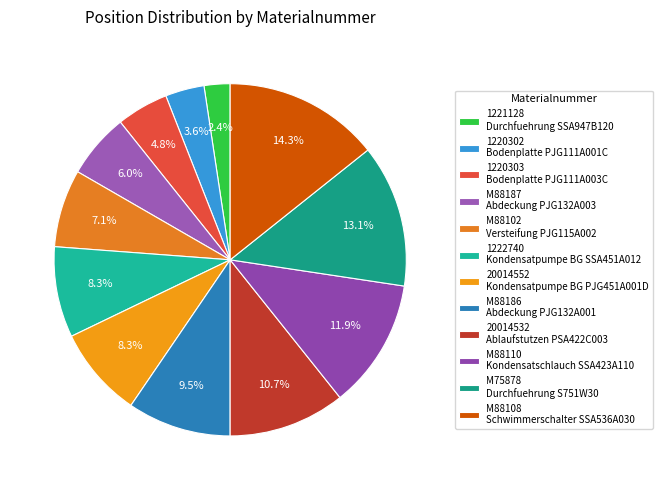

What is the change in value from 1222740 to M88186?

+1